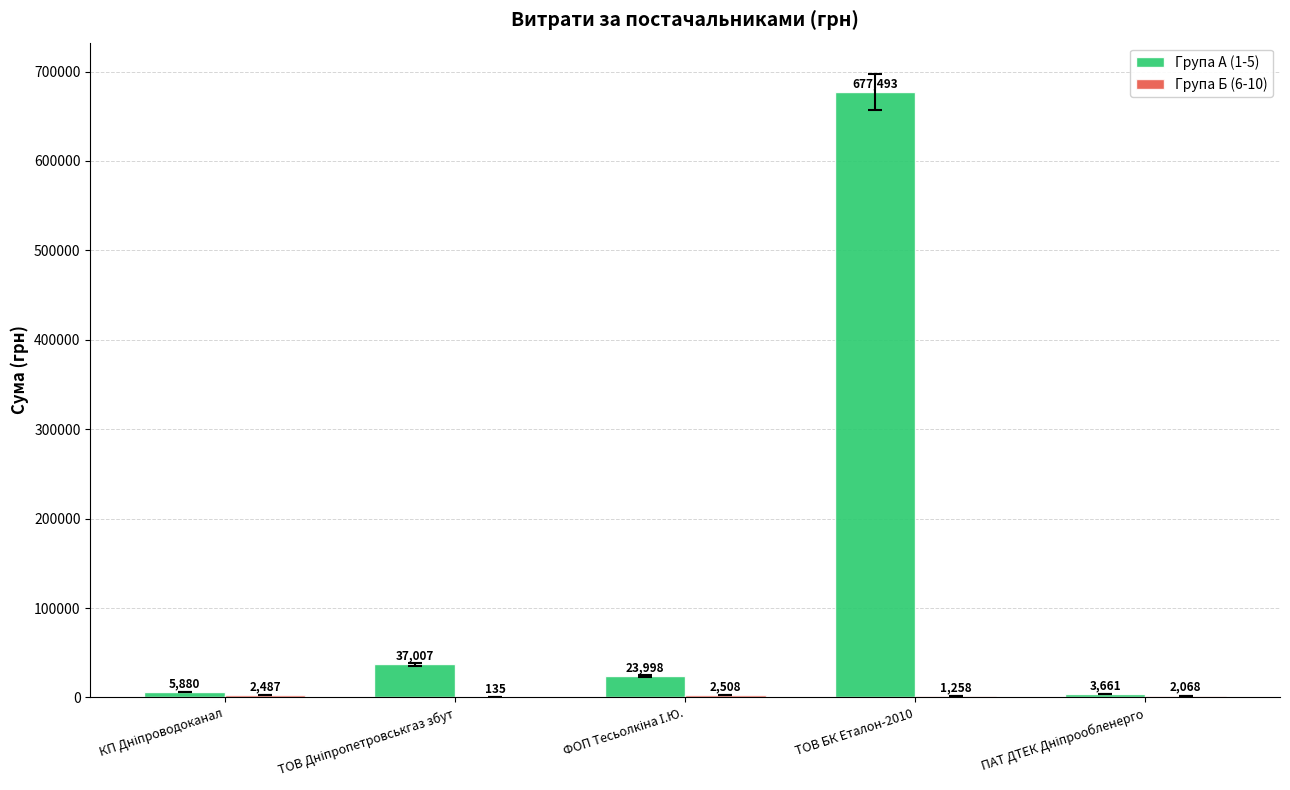

What is the average value of the Група А (1-5) series?

149607.7